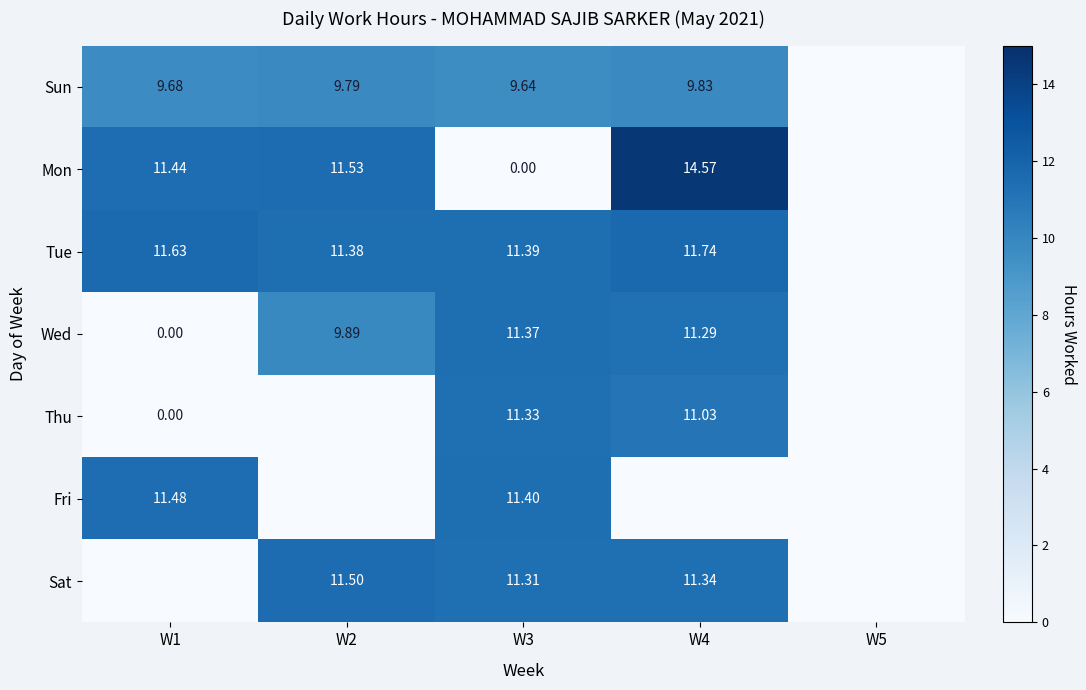

Is the value of Thu at W3 greater than the value of Tue at W1?

No